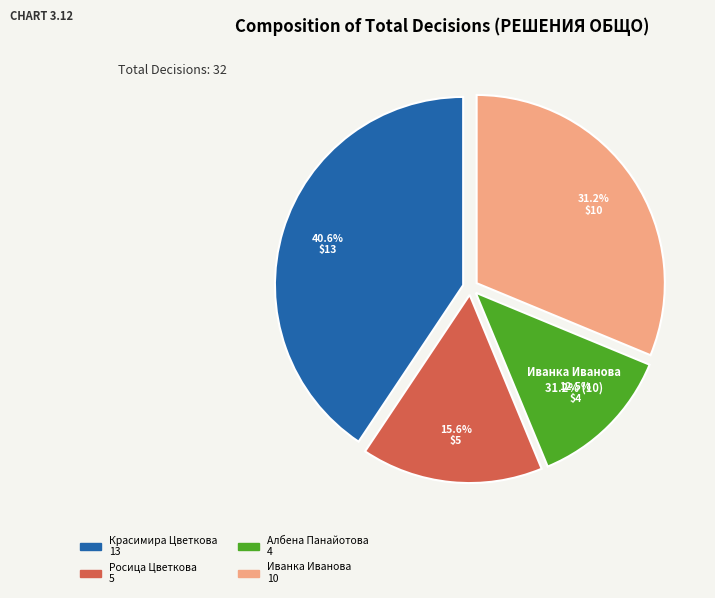

Is the sum of Иванка Пенева Иванова and Красимира Тодорова Цветкова greater than half?

Yes